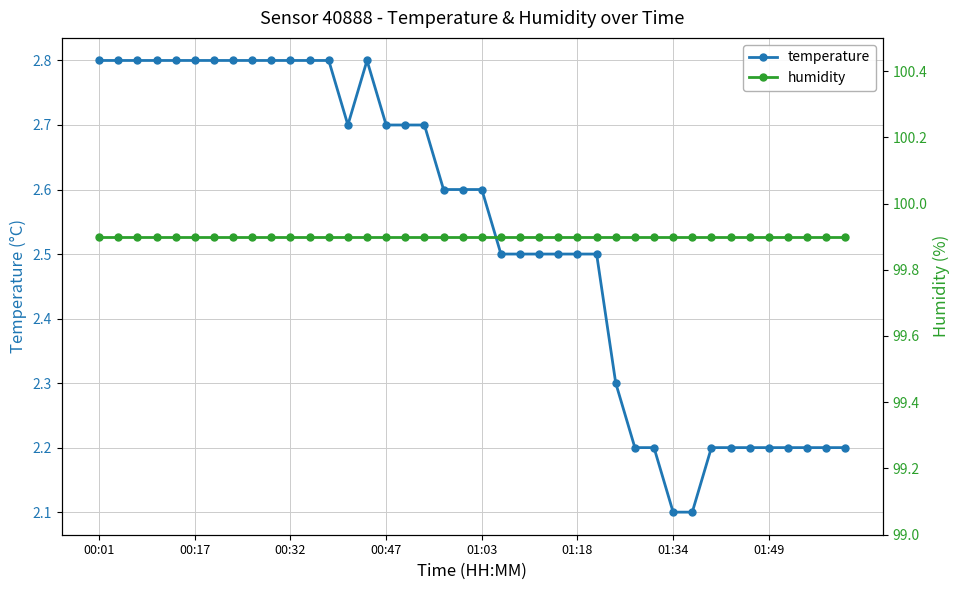

What is the lowest value of the temperature series?

2.1